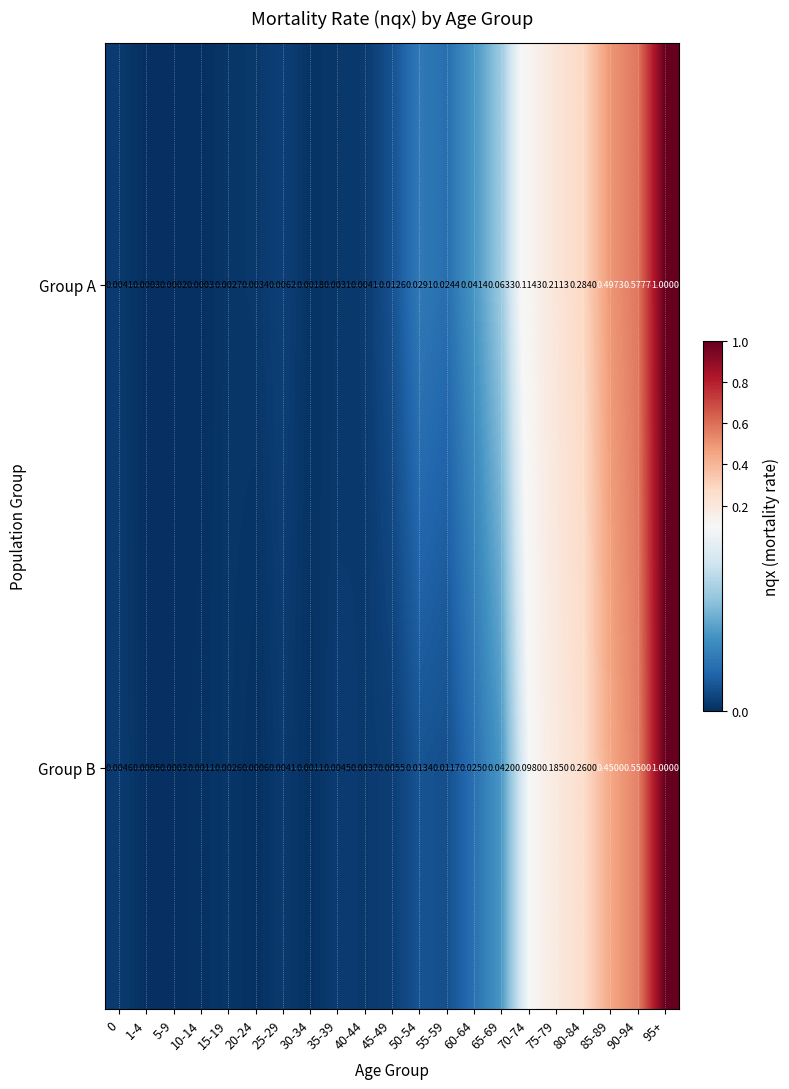

Between 0 and 85-89, which series saw the biggest shift?

Group A